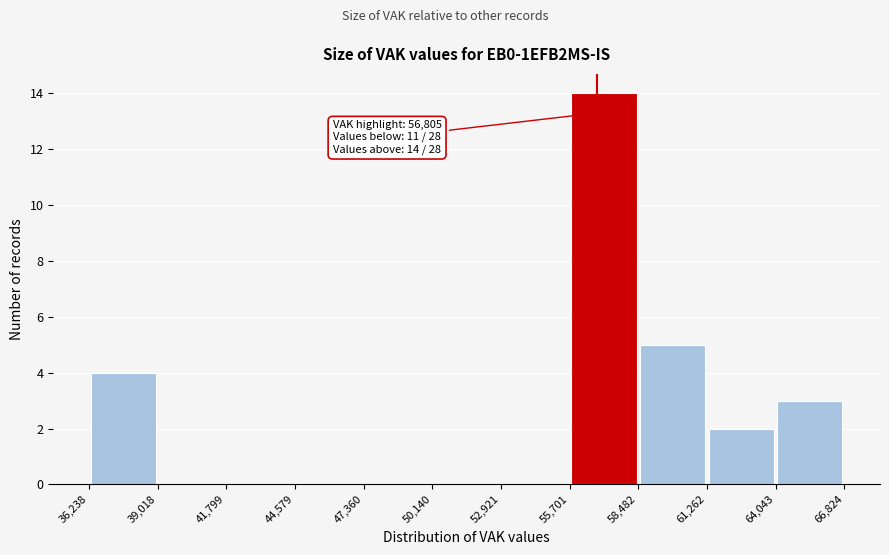

Over which range of the x-axis is the bar tallest?

55,701 to 58,482